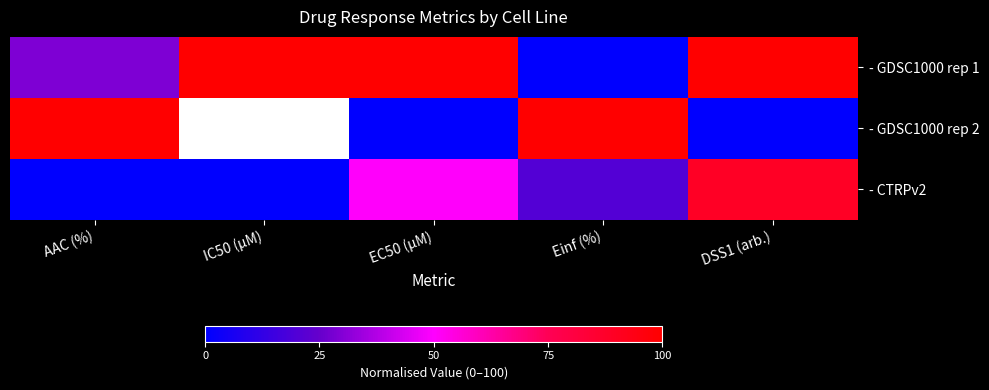

Which category has the highest value in the - CTRPv2 series?

DSS1 (arb.)